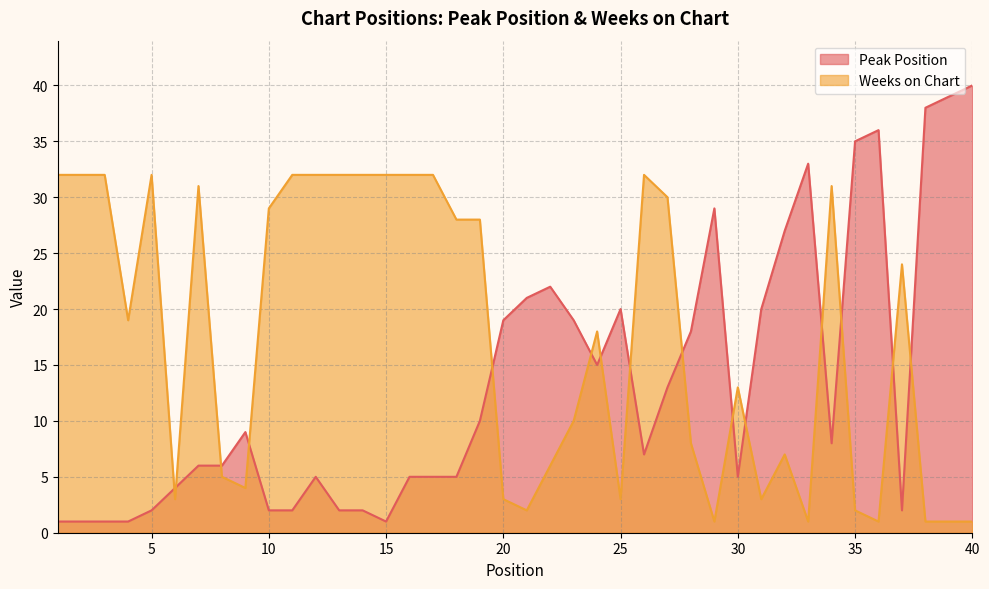

What is the difference between the second highest and second lowest values in the Weeks on Chart series?

31